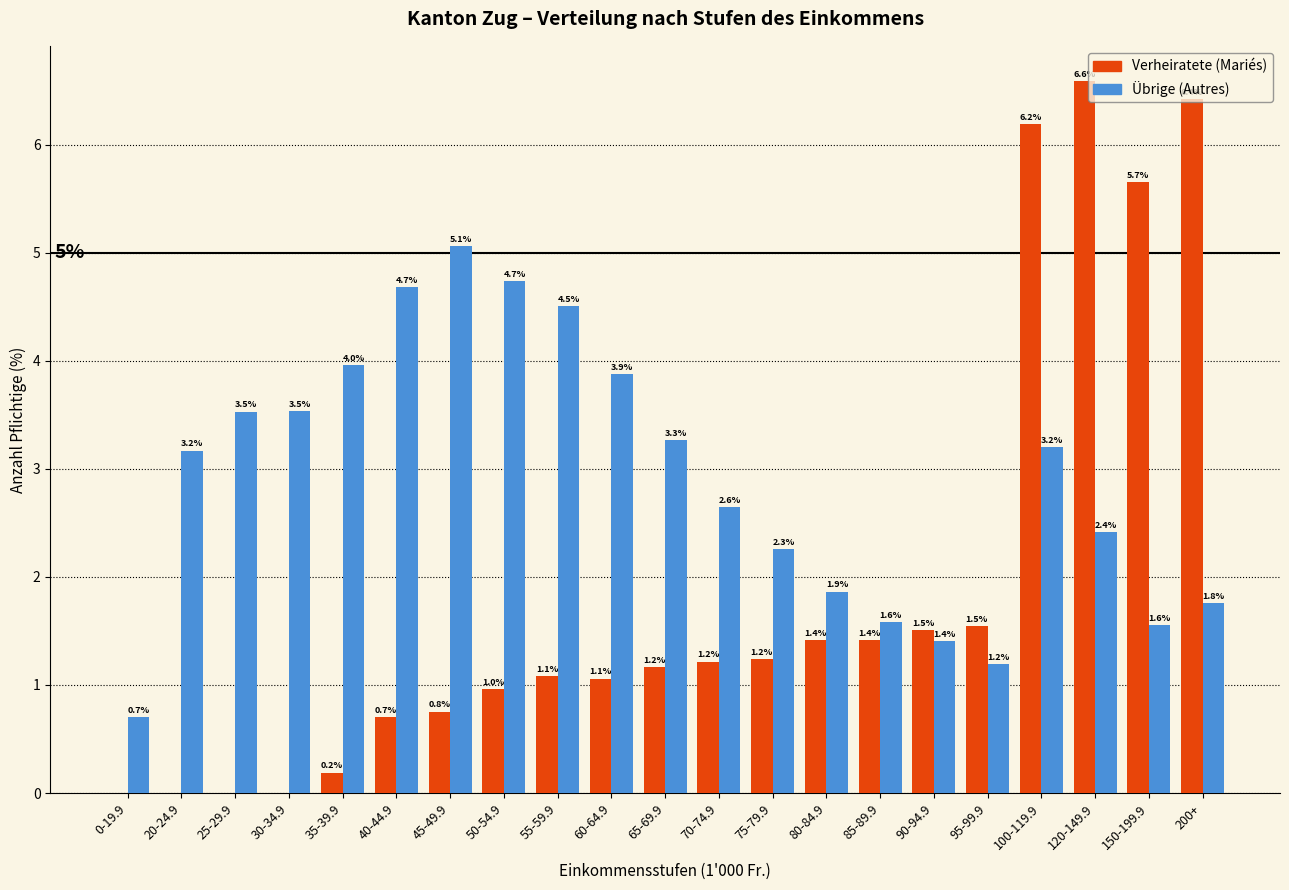

Which series has the largest total across all categories?

Übrige (Autres)